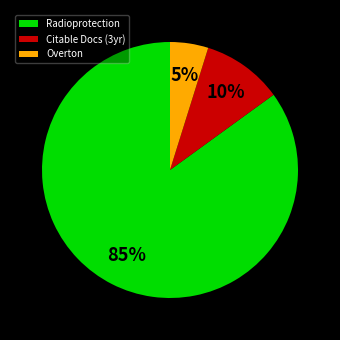

Combined, do Overton and Citable Docs (3yr) account for over 50%?

No